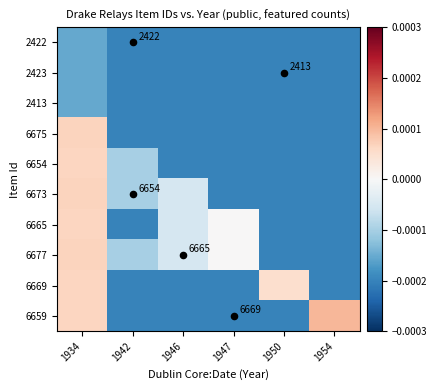

At how many categories does at least one series exceed 0?

3